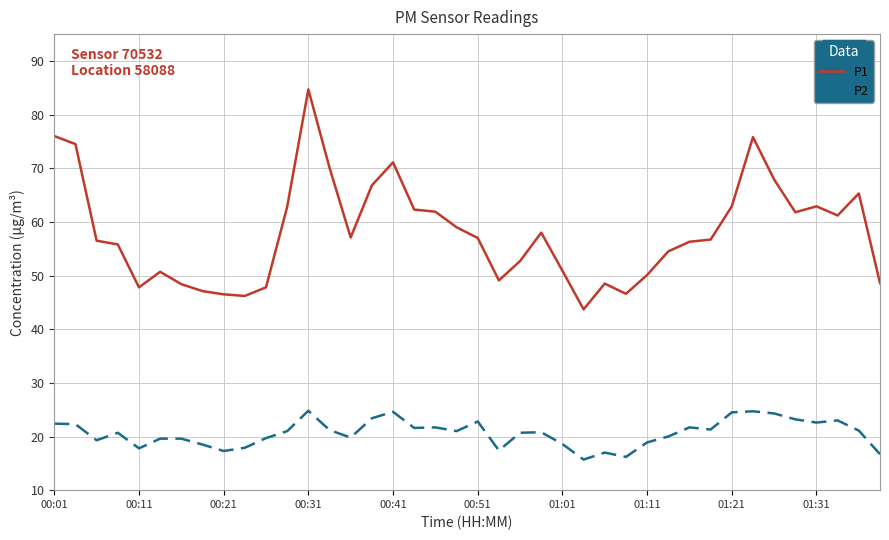

Which series has the largest total across all categories?

P1